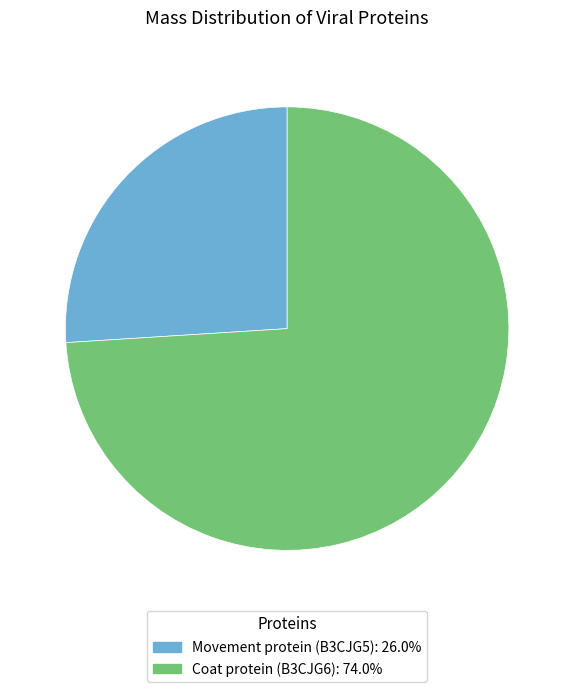

Do Movement protein (B3CJG5) and Coat protein (B3CJG6) together represent more than half of the pie?

Yes